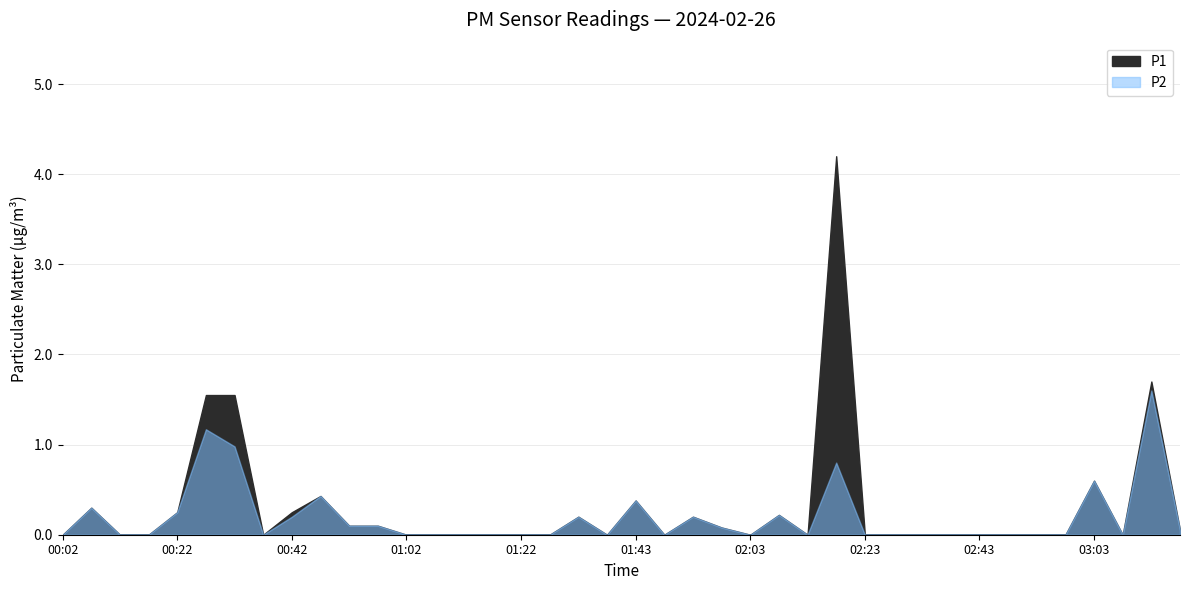

Which series has the largest total across all categories?

P1